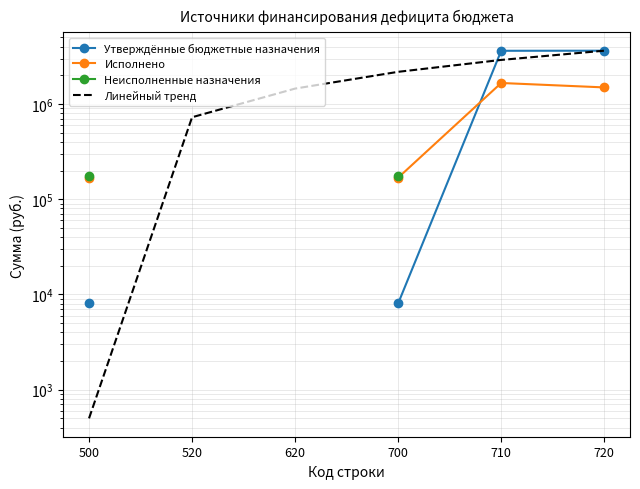

What are all the series names shown in the legend?

Утверждённые бюджетные назначения, Исполнено, Неисполненные назначения, Линейный тренд